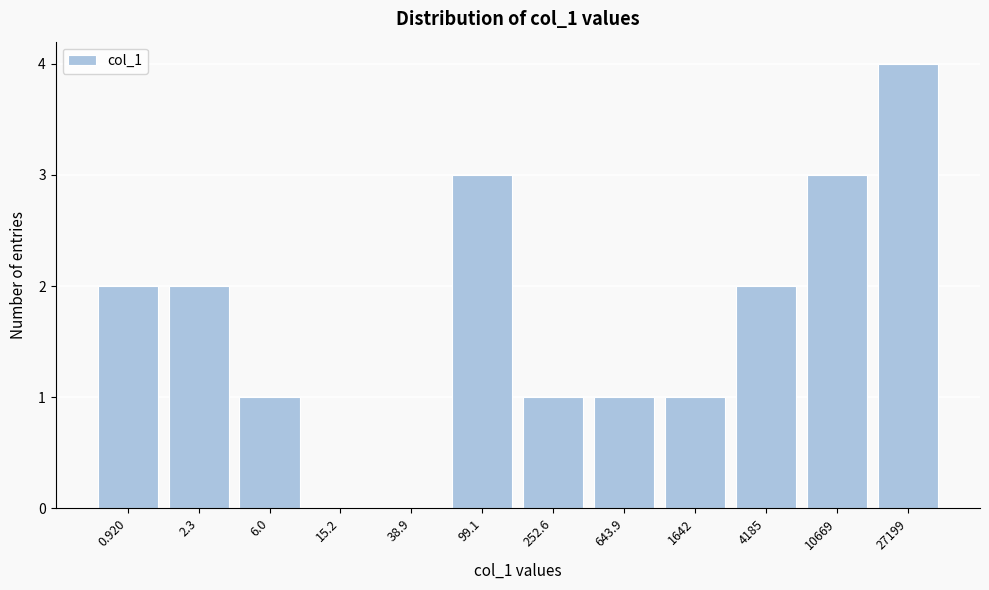

Reading right to left, transcribe all the data shown in this chart.

27199=4	10669=3	4185=2	1642=1	643.9=1	252.6=1	99.1=3	38.9=0	15.2=0	6.0=1	2.3=2	0.920=2